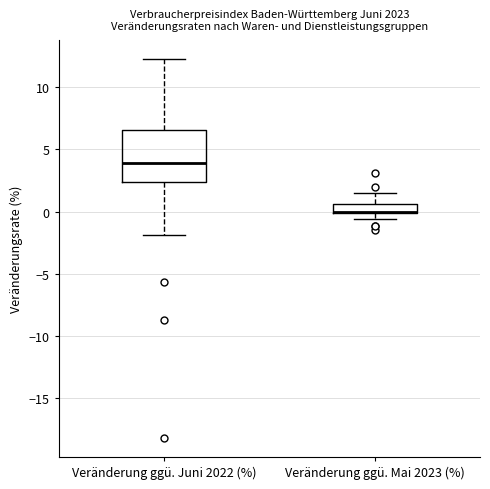

Where does the upper whisker of the box for Veränderung ggü. Juni 2022 (%) end on the y-axis? The values are not printed on the chart, so give them approximately, as read against the axis.

12.5